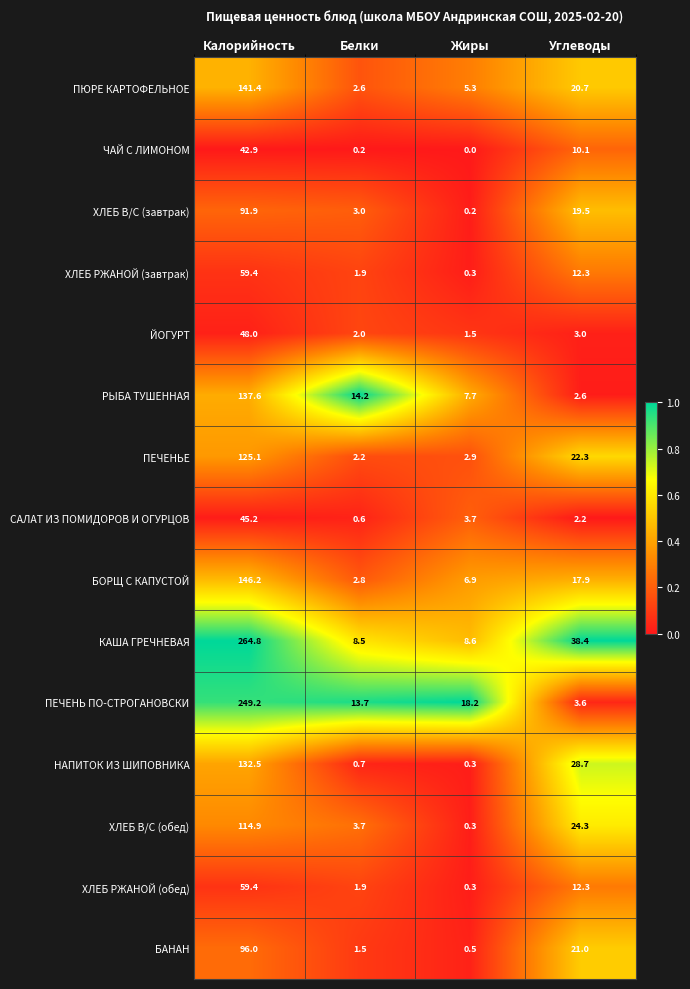

Is it true that КАША ГРЕЧНЕВАЯ equals 8.6 at Жиры?

True